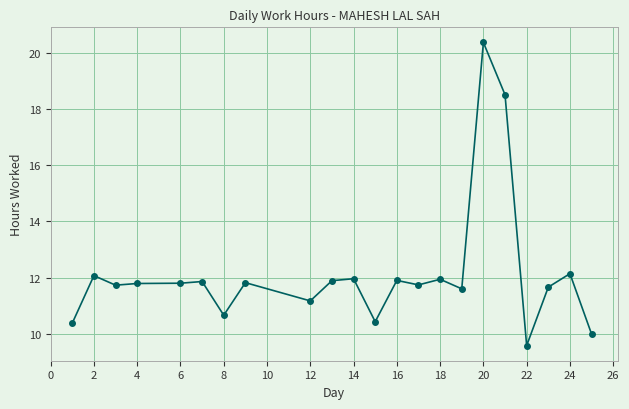

True or false: the data has more than 0 interior local peaks.

True